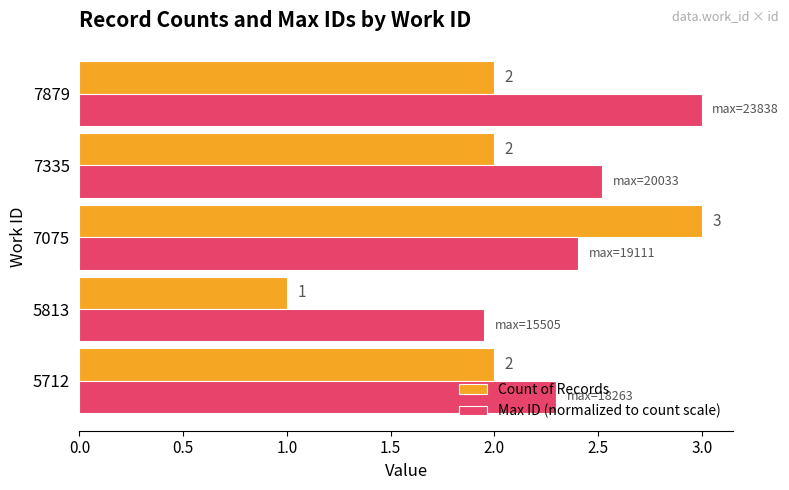

Rank the series by their average value, from lowest to highest.

Count of Records, Max ID (normalized to count scale)